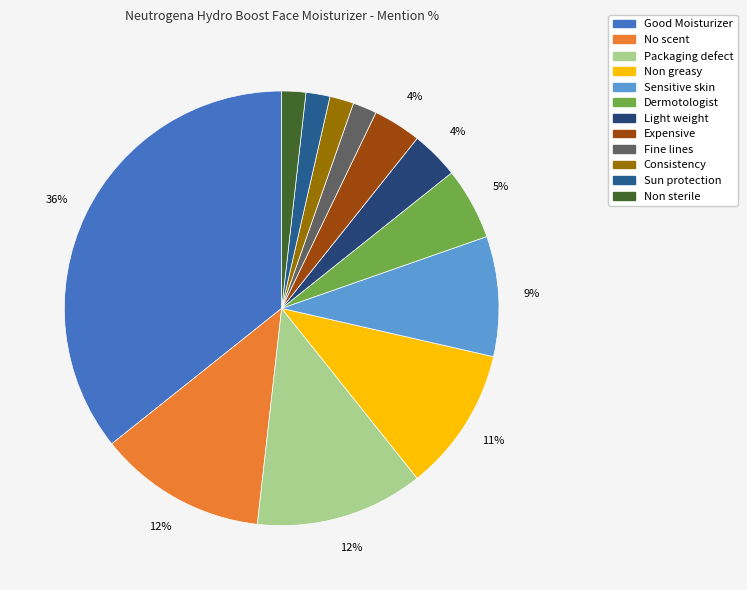

Which has a higher value, Packaging defect or Sun protection?

Packaging defect